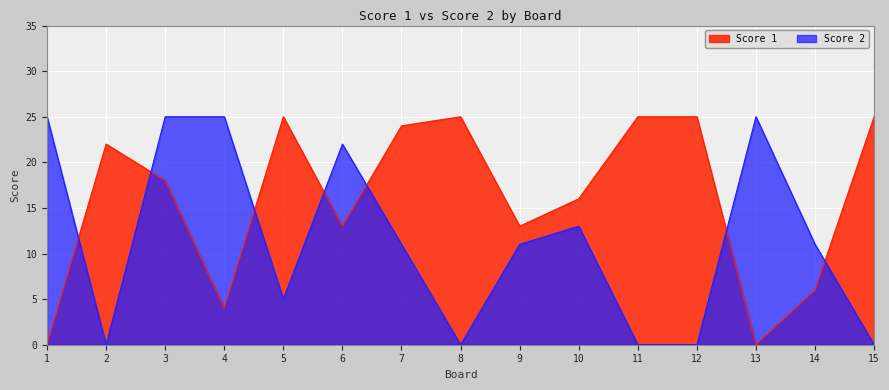

Is it true that Score 1 equals -9 at 1?

False